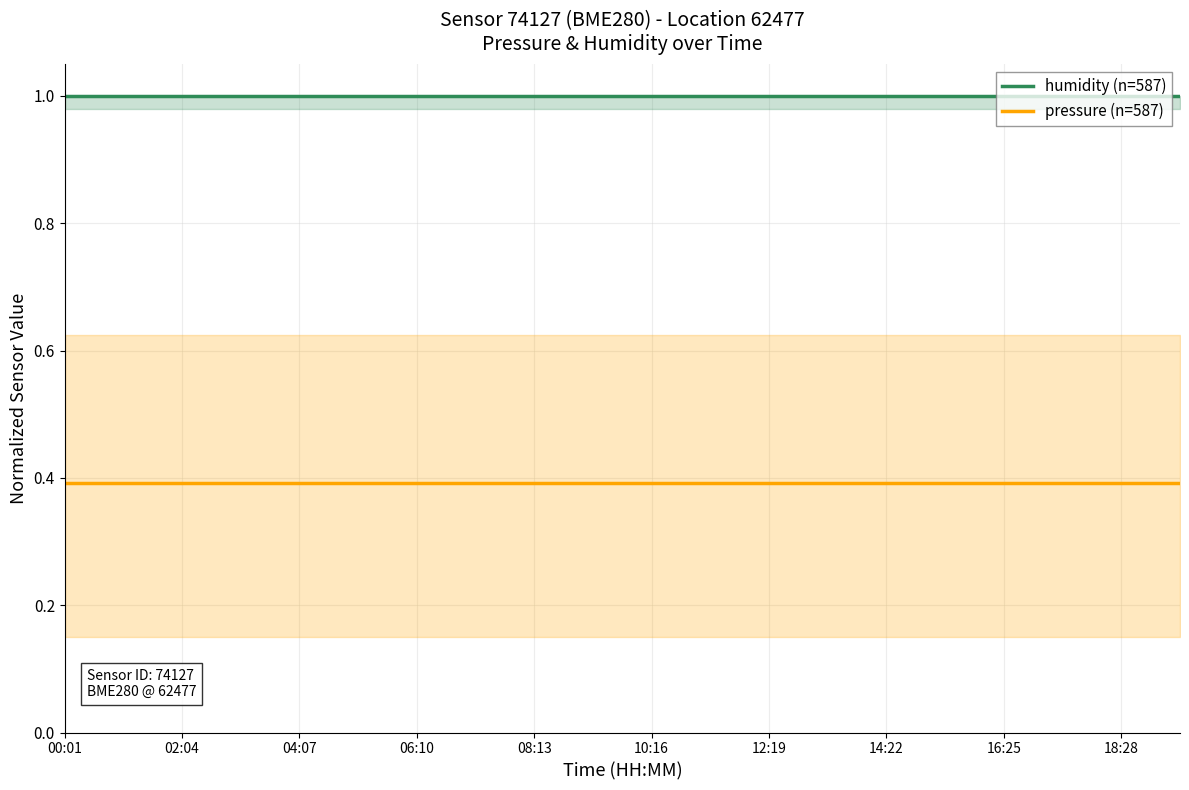

At how many categories does at least one series exceed 0?

20